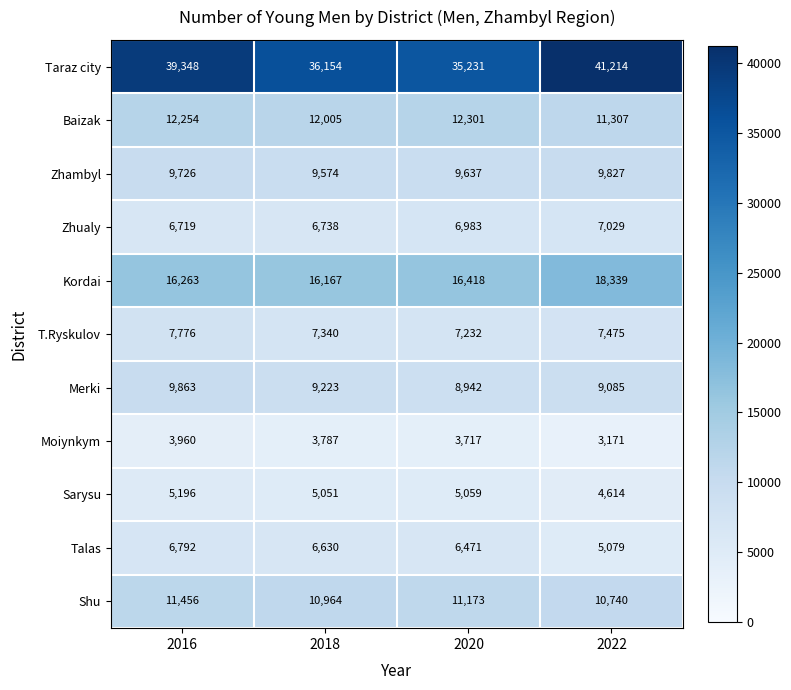

Between 2018 and 2020, which series saw the biggest shift?

Taraz city